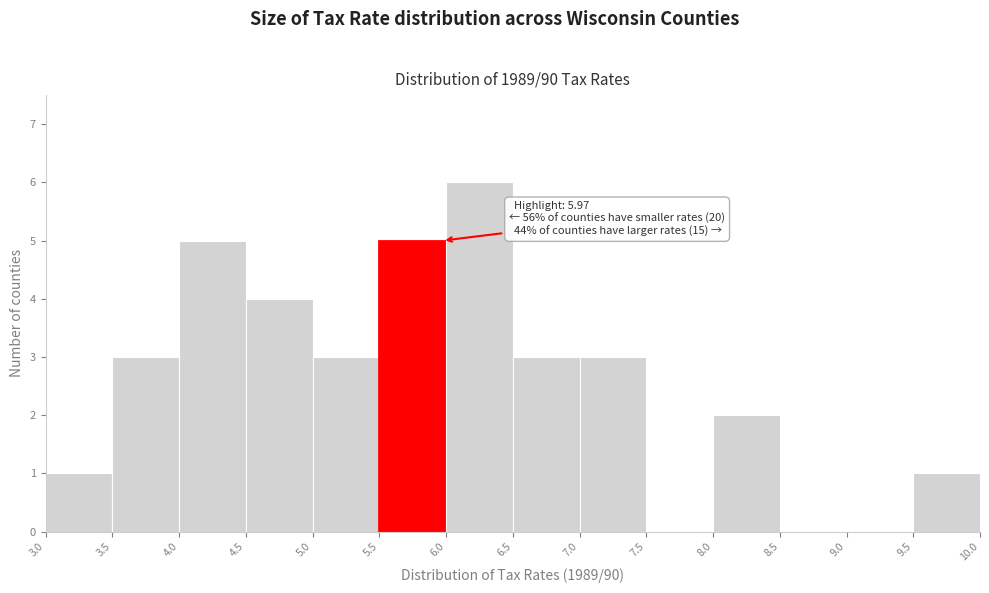

Which range on the x-axis has the tallest bar?

6.0 to 6.5